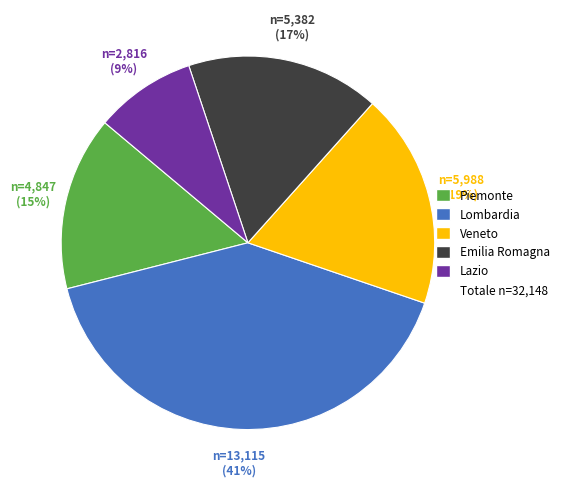

To the nearest percent, what is the difference between the largest and smallest slice percentages?

32%